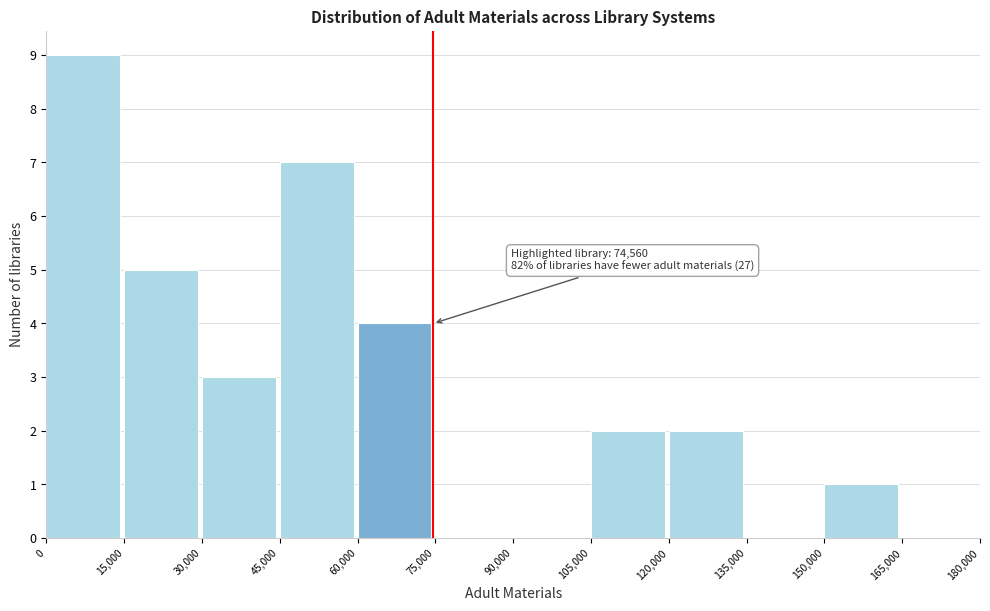

Which range on the x-axis has the tallest bar?

0 to 15,000